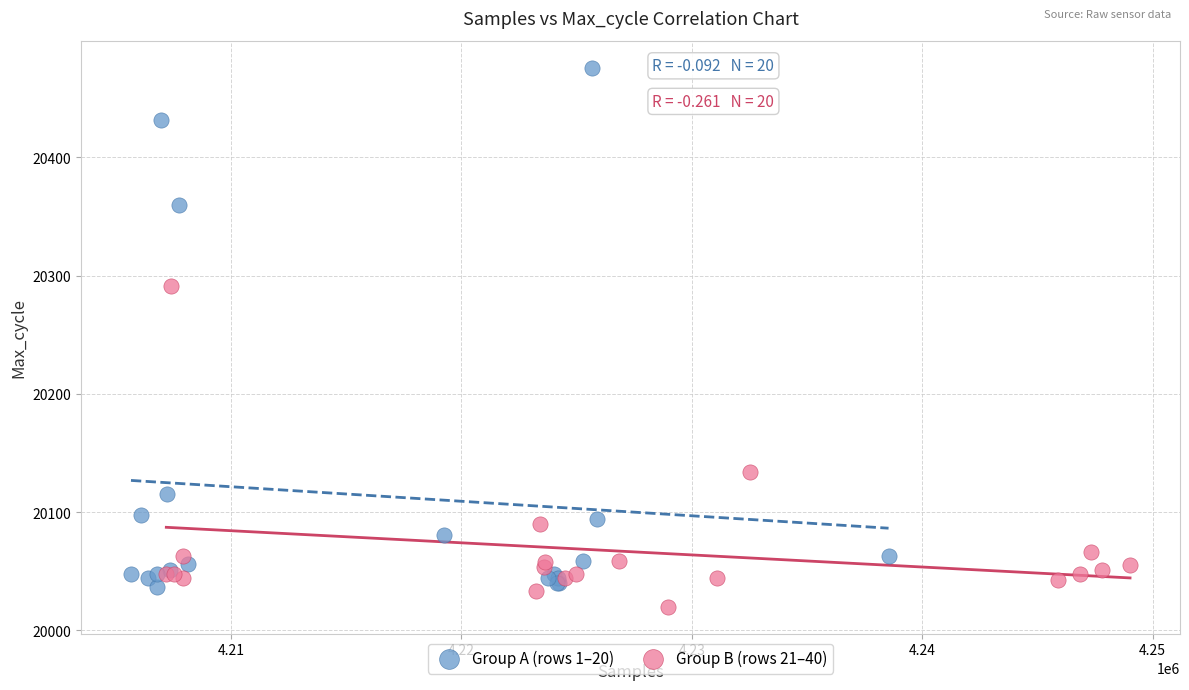

What are all the series names shown in the legend?

Group A (rows 1–20), Group B (rows 21–40)